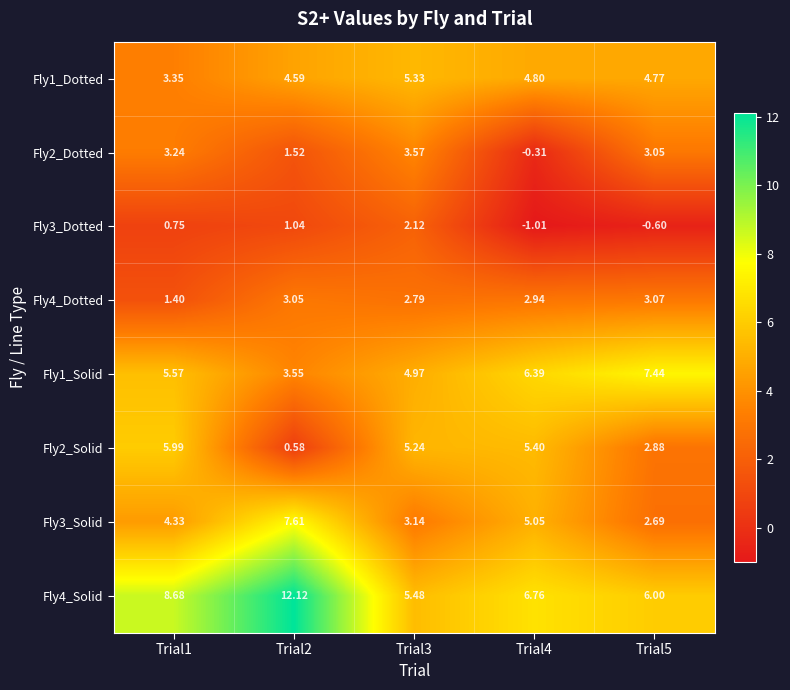

Which series has the largest range (max minus min)?

Fly4_Solid